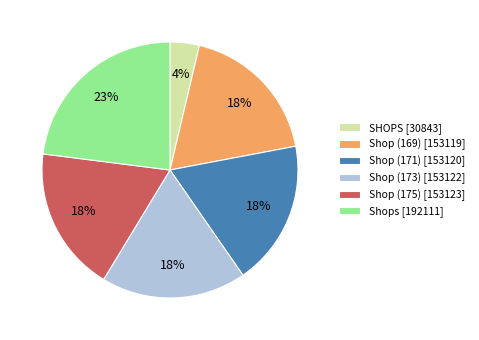

Which category has the smallest portion of the pie?

SHOPS